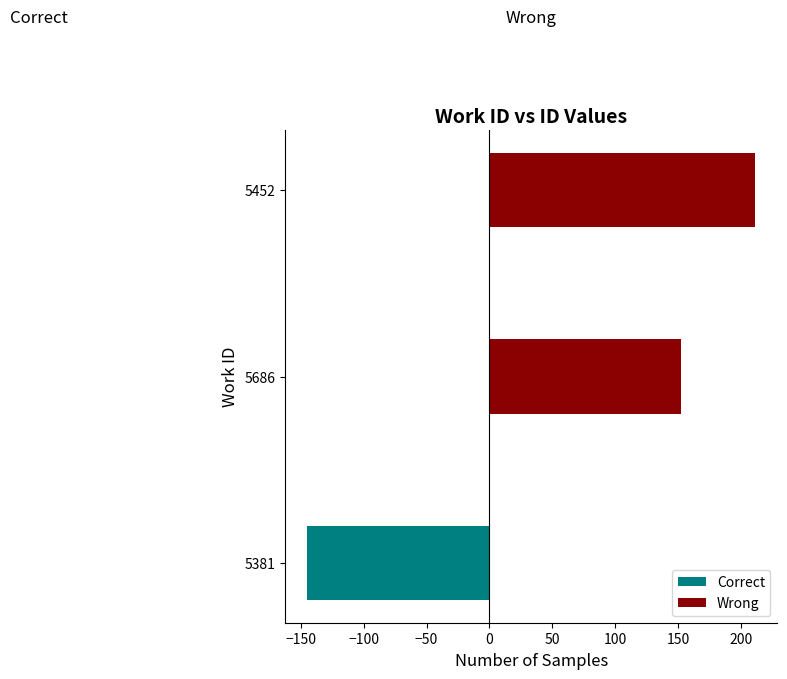

Is it true that Correct equals 59.1 at 5686?

False